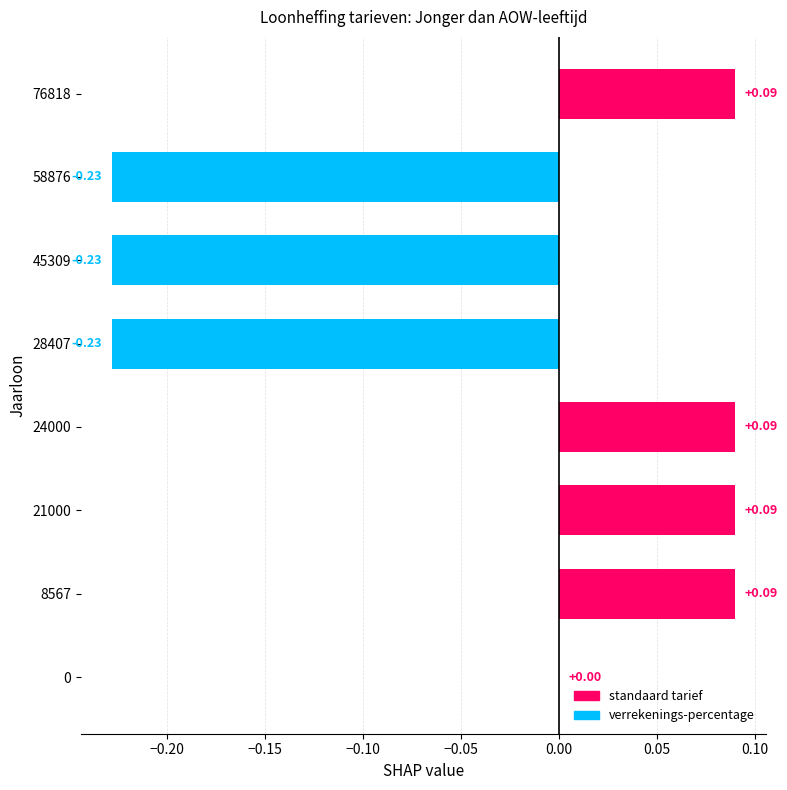

Count the number of data series in this chart.

1